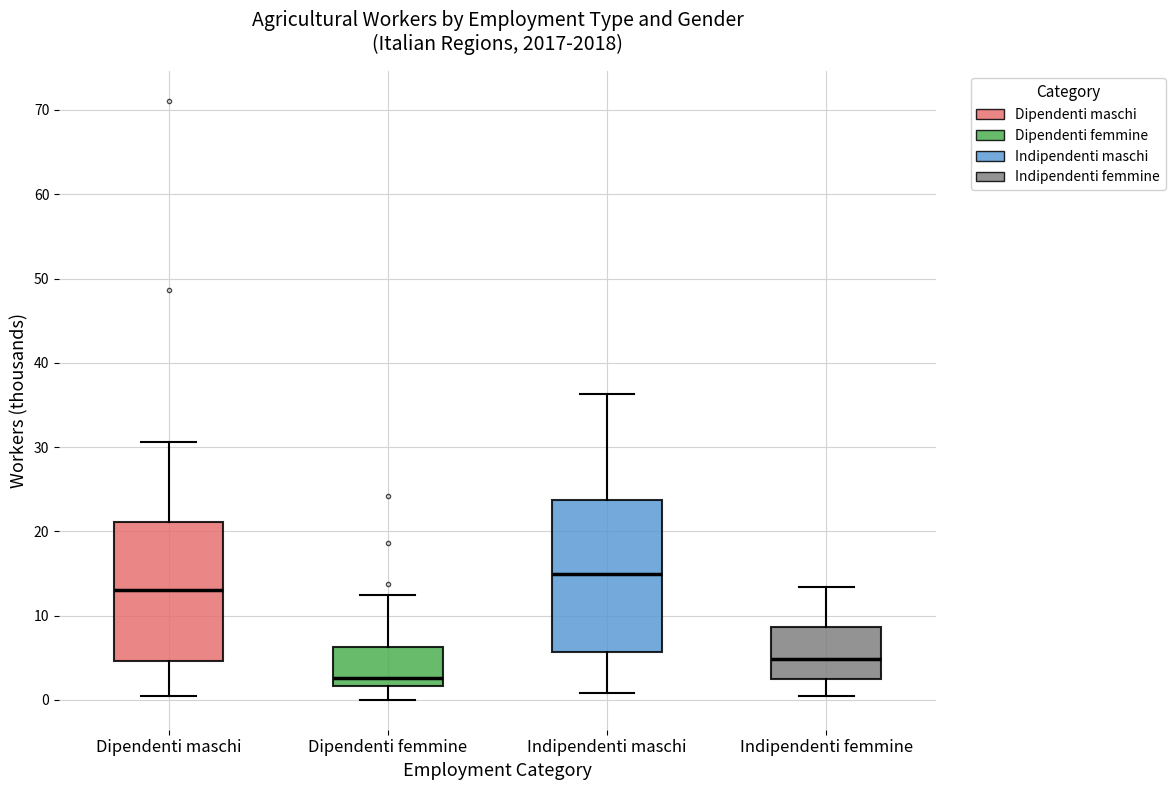

Which box has the lowest median line?

Dipendenti femmine